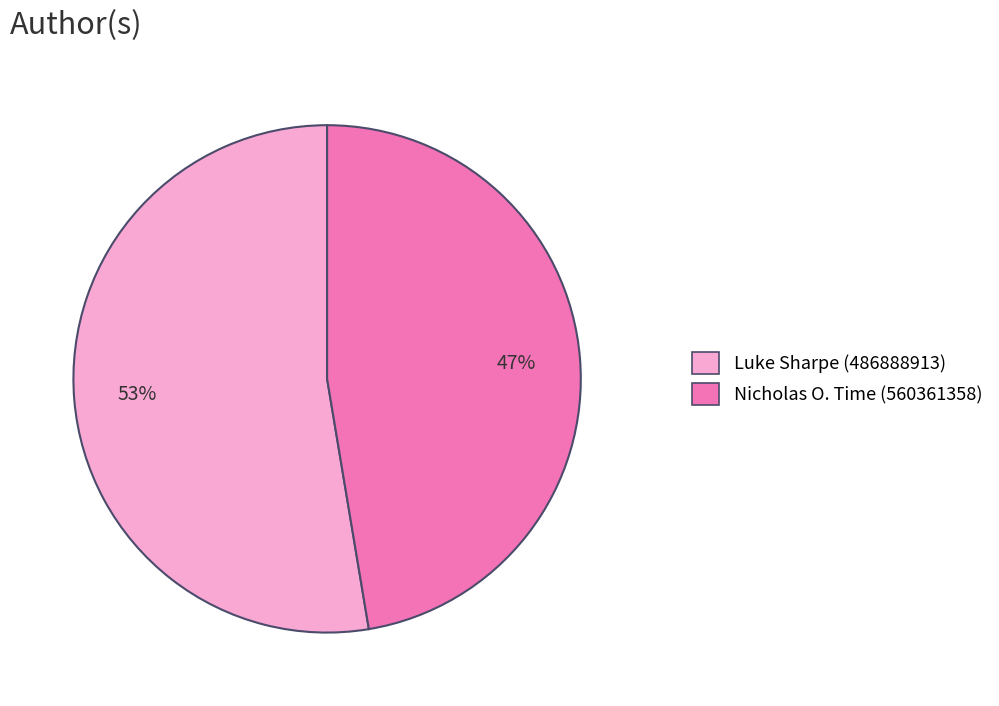

Does any single category account for the majority?

Yes